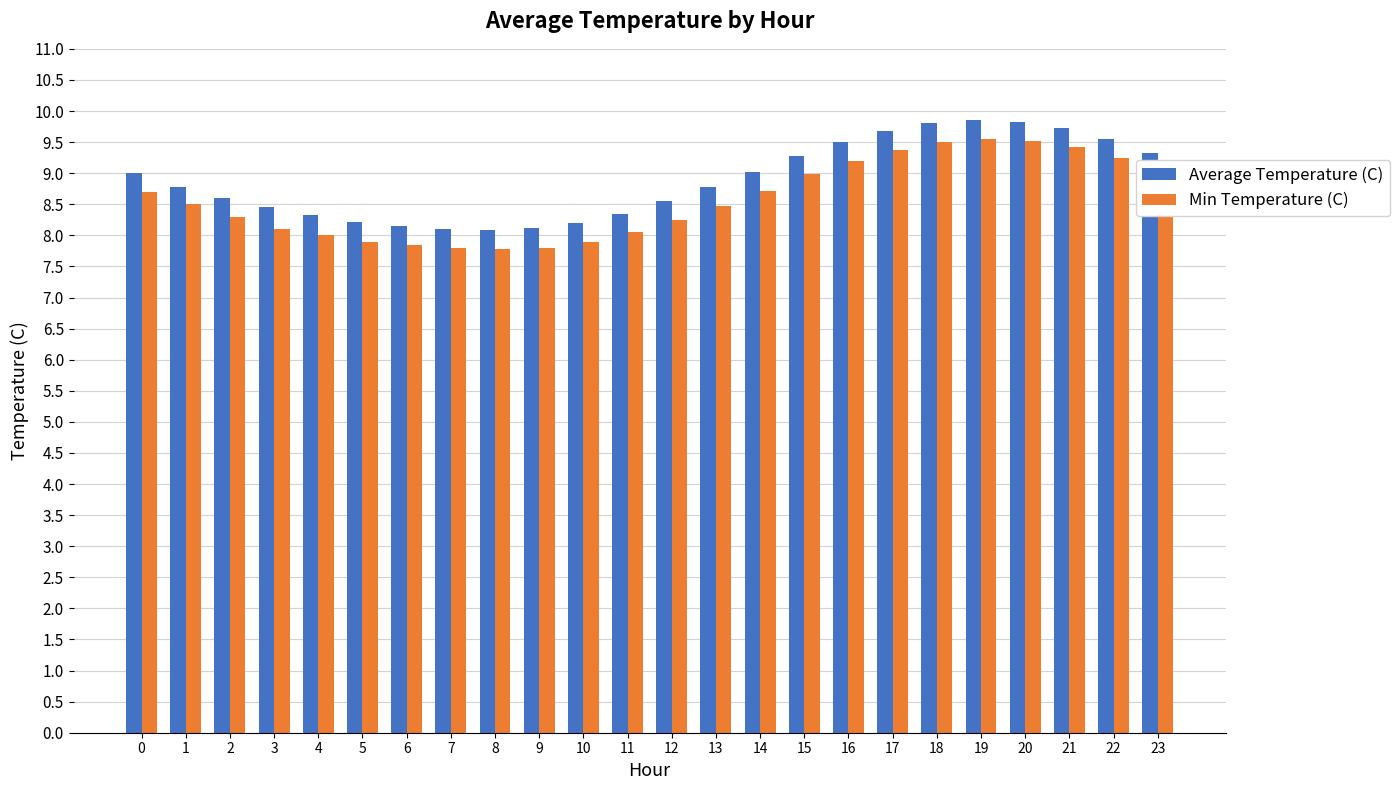

What is the difference between the highest and lowest values at 0?

0.3